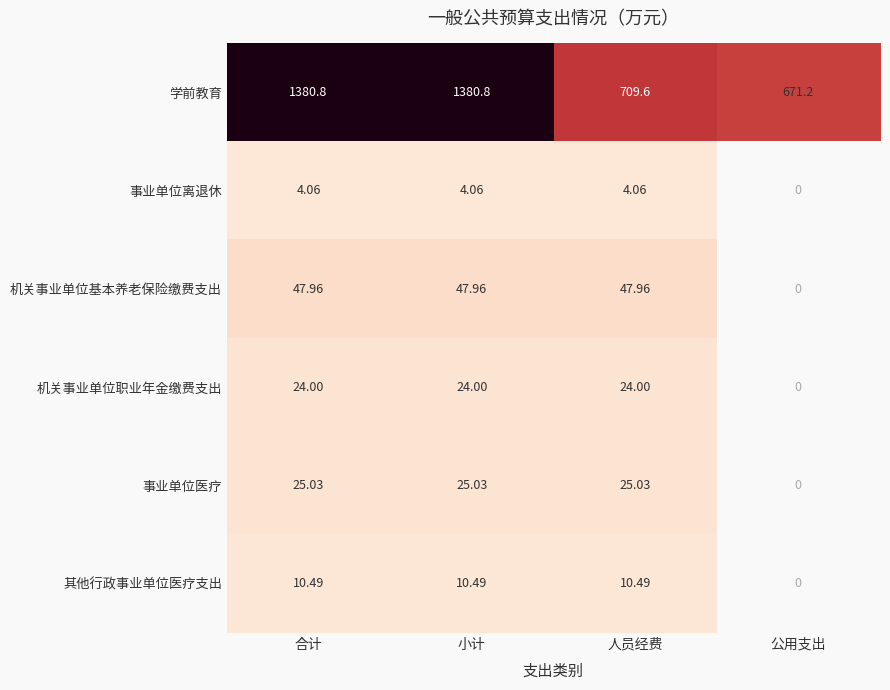

What is the maximum value shown in the chart?

1380.8